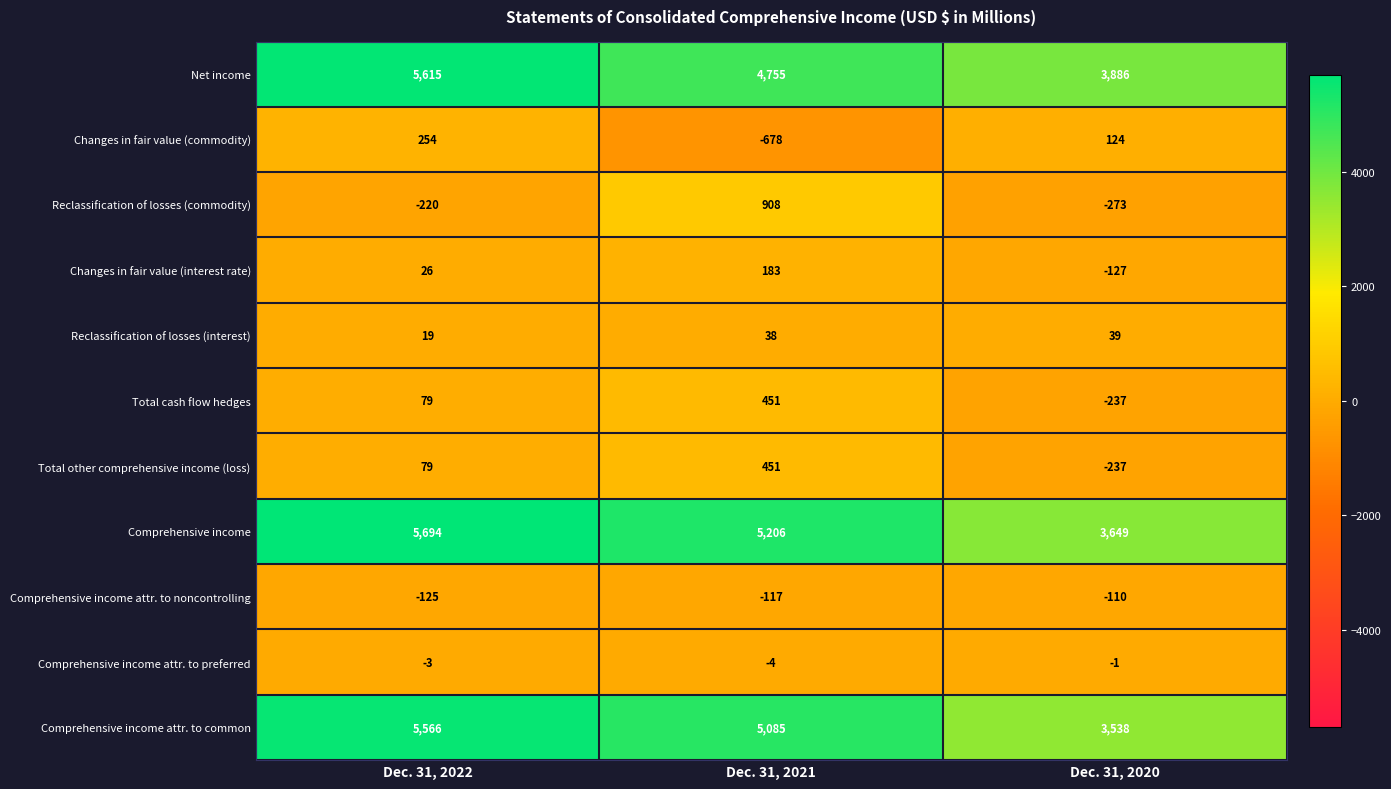

Which series has the largest range (max minus min)?

Comprehensive income